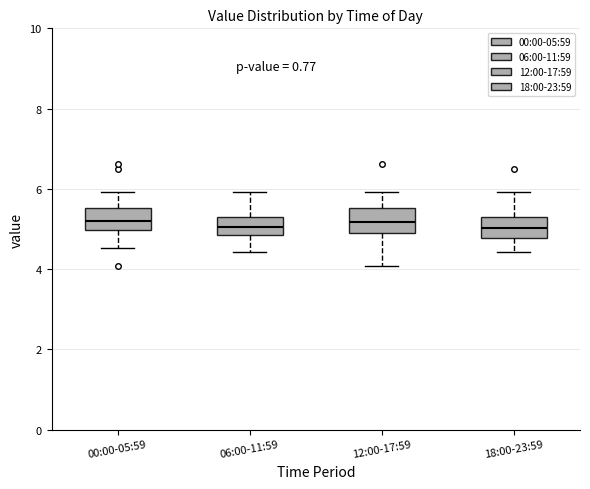

Reading left to right, read every box against the y-axis: the position of its median line, the range the box covers, and the ends of its whiskers. The values are not printed on the chart, so give them approximately, as read against the axis.

00:00-05:59: median 5.2, box 5.0 to 5.6, whiskers 4.6 to 6.0
06:00-11:59: median 5.0, box 4.8 to 5.4, whiskers 4.4 to 6.0
12:00-17:59: median 5.2, box 4.8 to 5.6, whiskers 4.0 to 6.0
18:00-23:59: median 5.0, box 4.8 to 5.4, whiskers 4.4 to 6.0